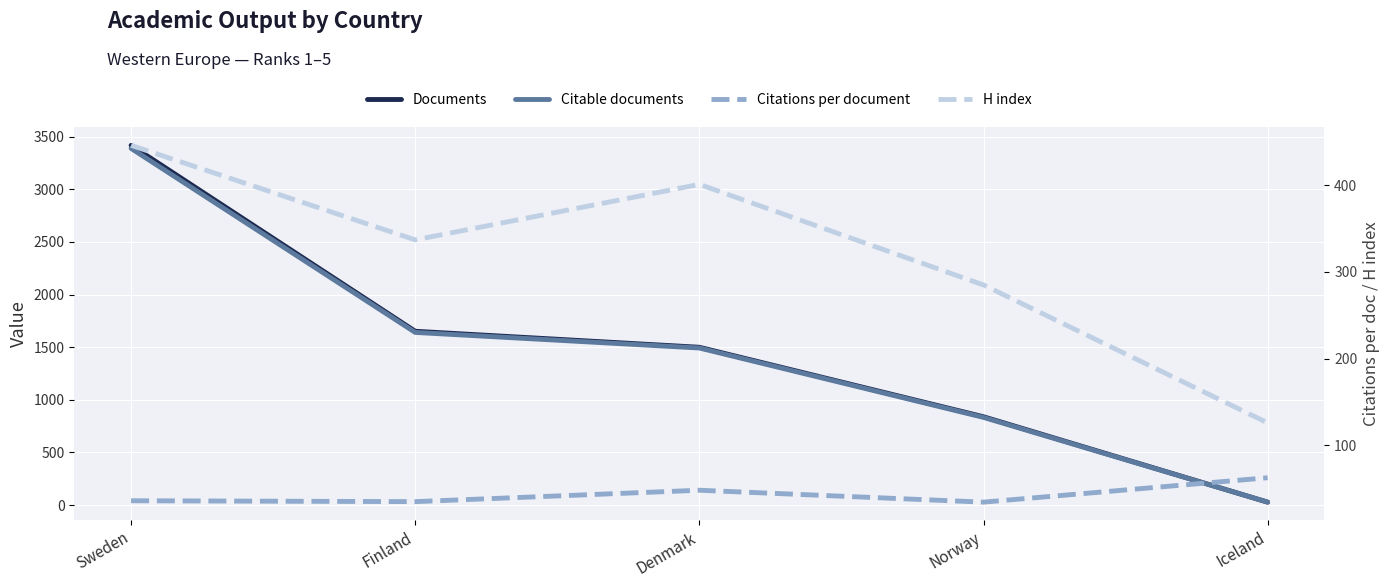

What is the maximum value shown in the chart?

3417.0